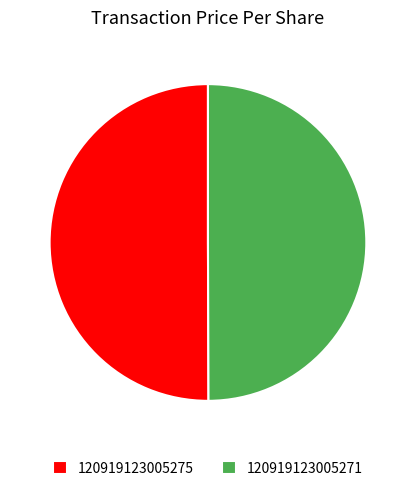

Count the number of slices in the pie.

2